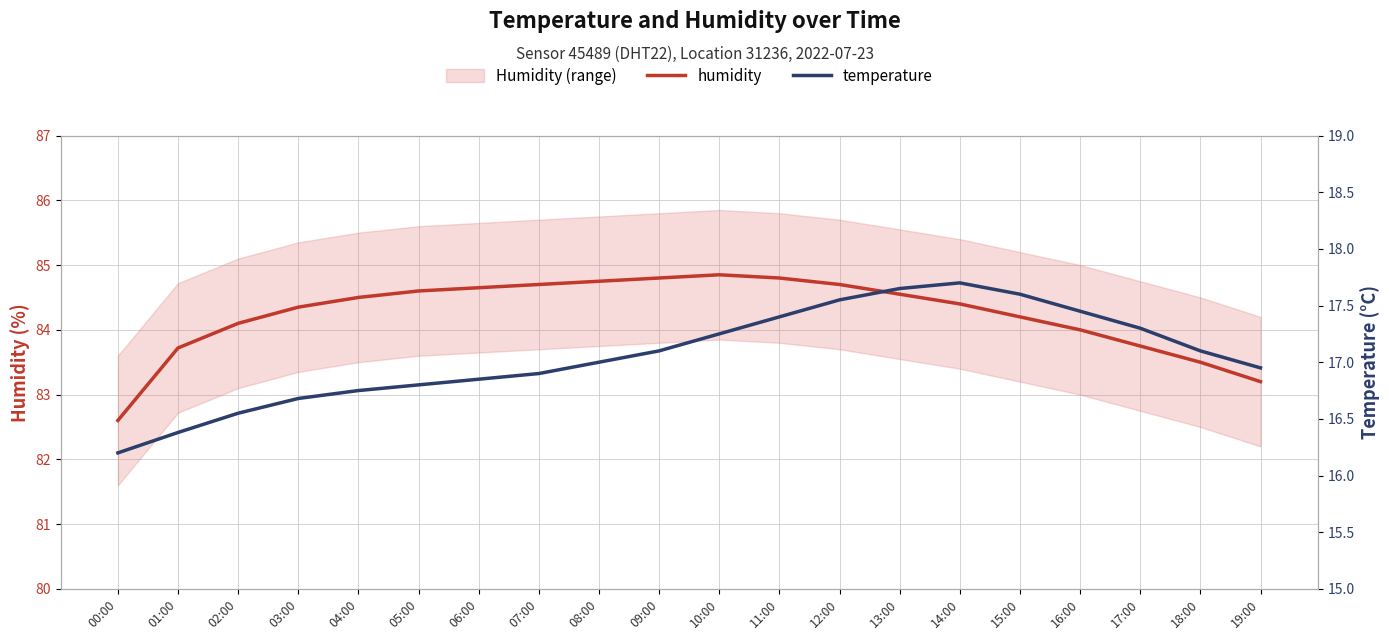

How many distinct data groups are displayed?

2